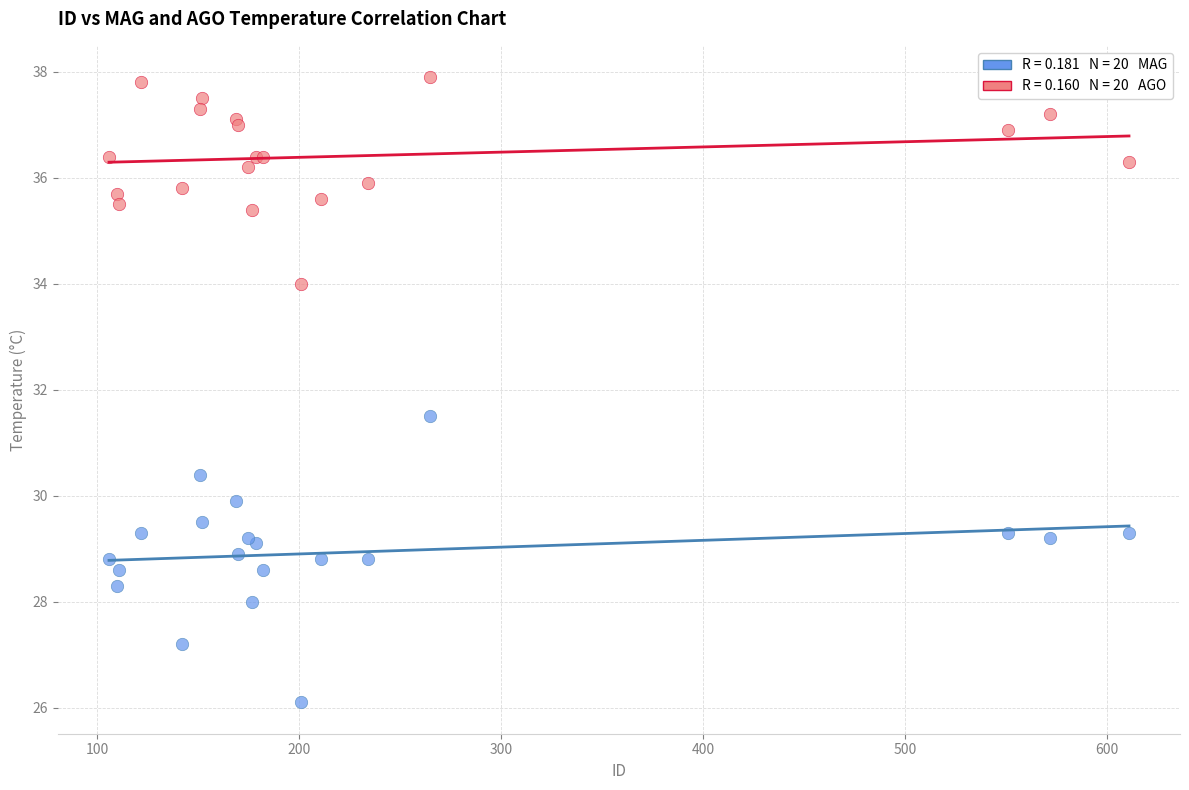

Across all series, what Y value is closest to 32?

31.5